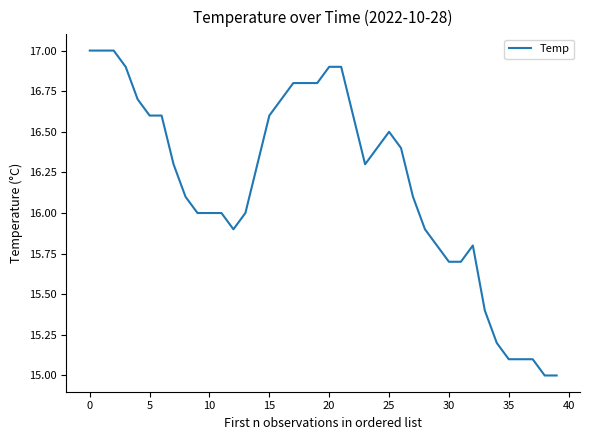

What is the difference between the maximum and minimum values?

2.0